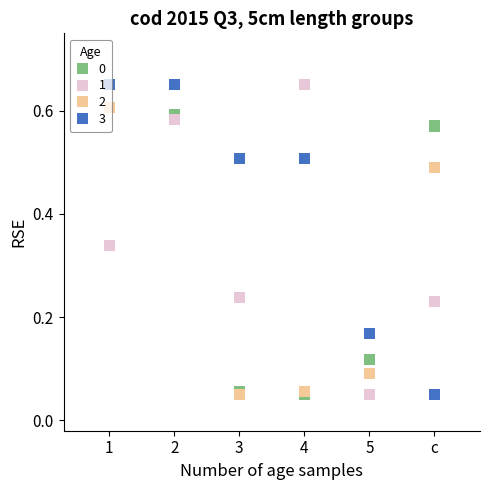

At how many categories does at least one series exceed 0?

6